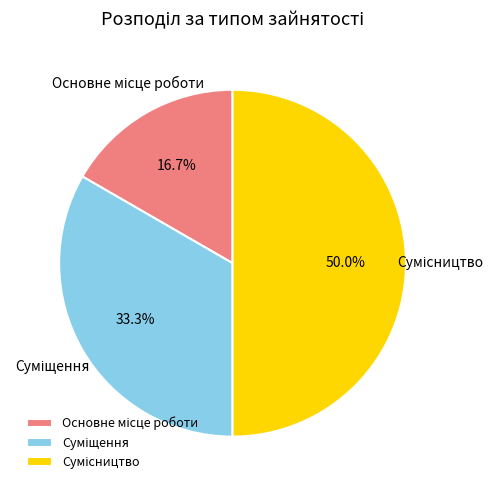

How many slices are in this pie chart?

3